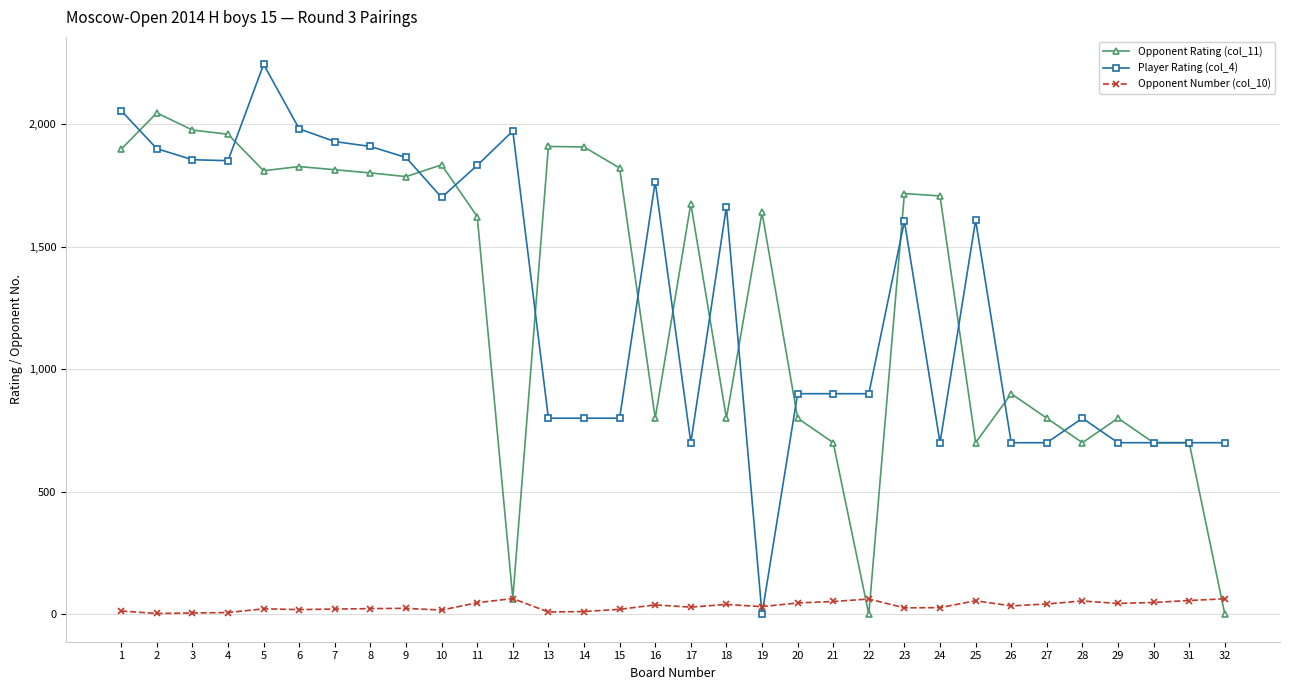

Which series has the largest range (max minus min)?

Player Rating (col_4)